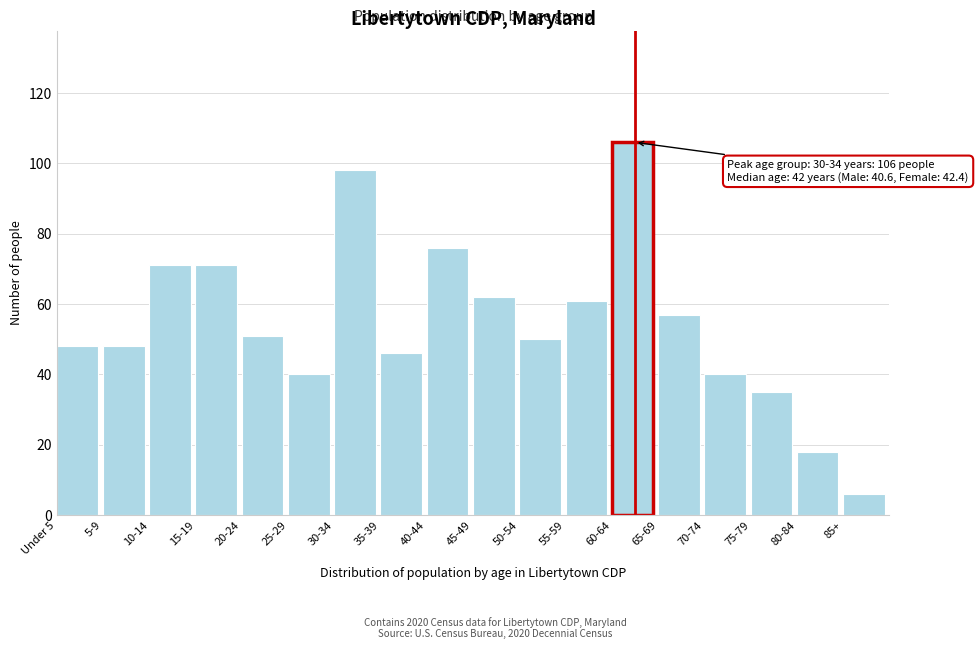

Reading left to right, what are all the values shown in this chart?

48	48	71	71	51	40	98	46	76	62	50	61	106	57	40	35	18	6